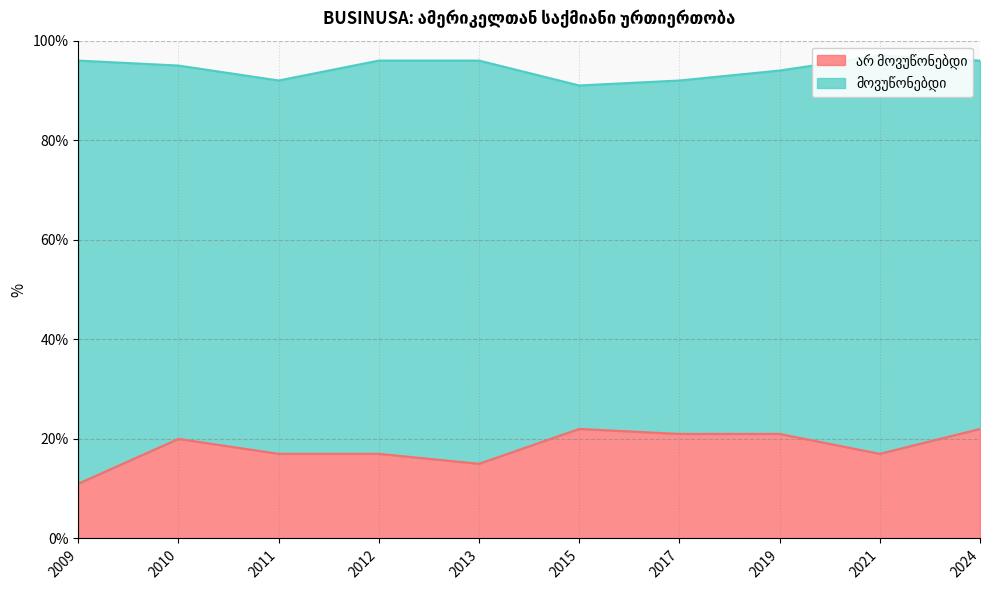

What value does the data have at 2015, to the nearest 10?

20